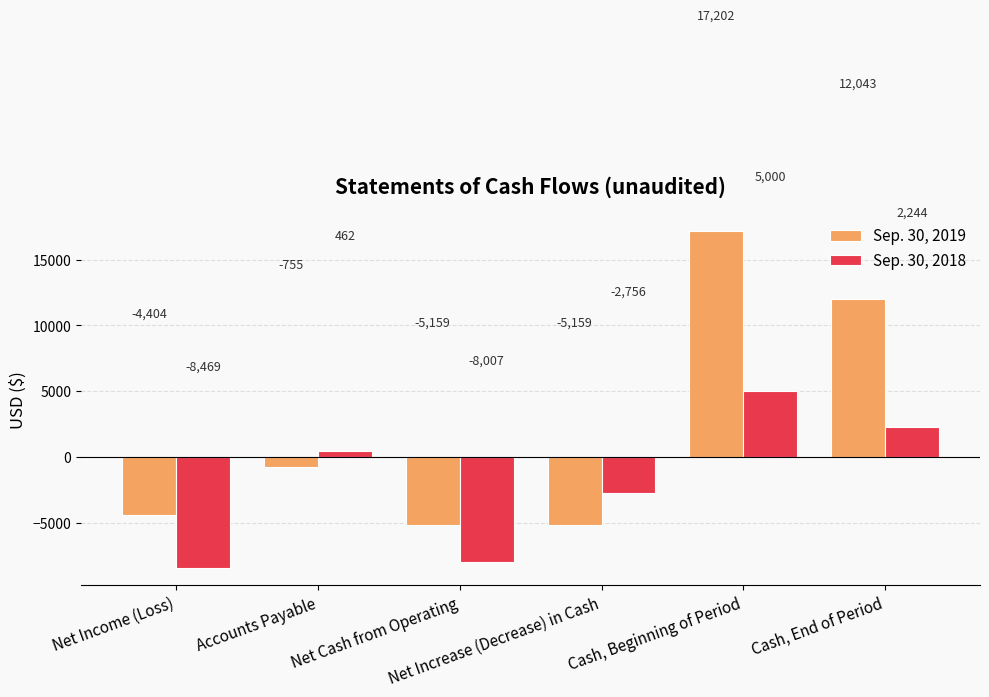

How many positive values does the Sep. 30, 2018 series have?

3